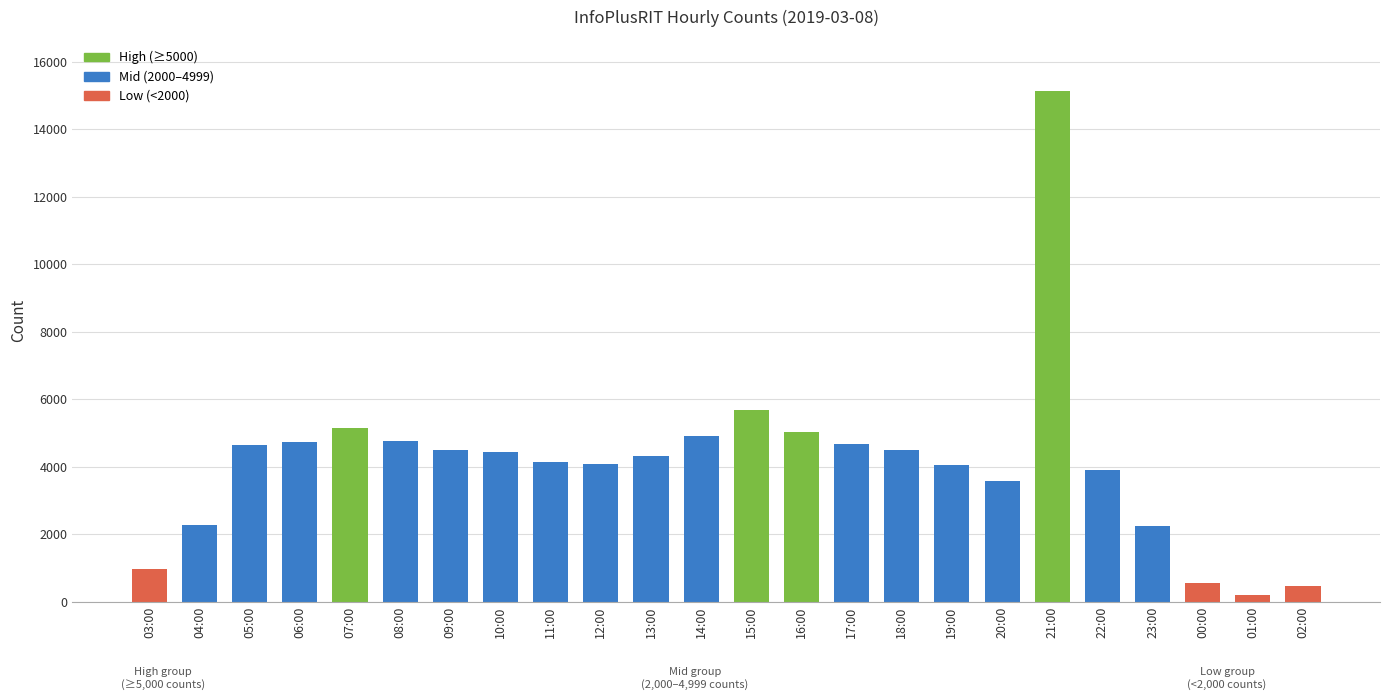

Read the value at 15:00.

5672